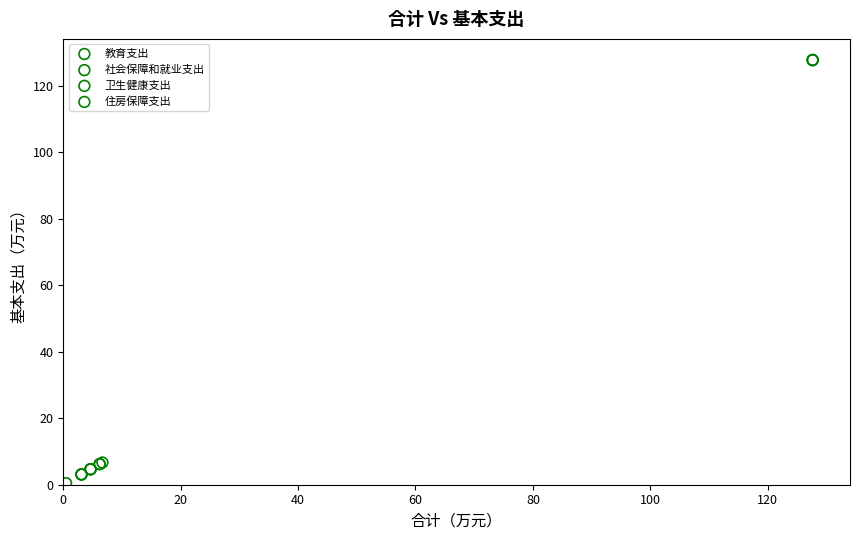

Which series contains the highest Y value?

教育支出